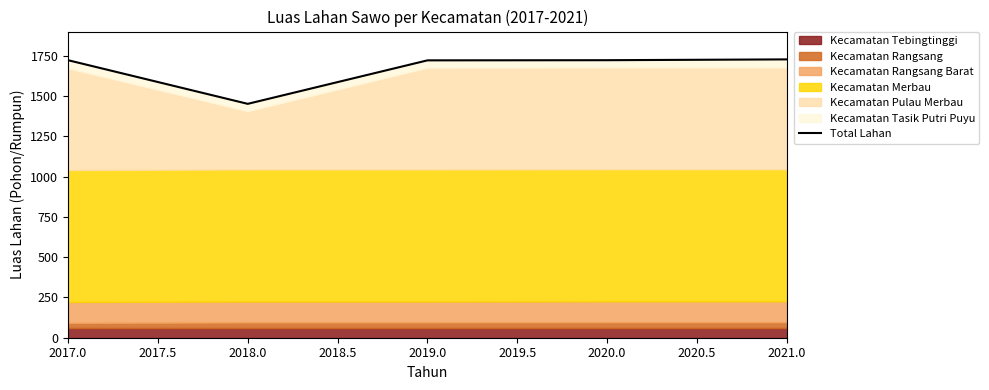

At which label does the data first exceed 1723?

2021.0